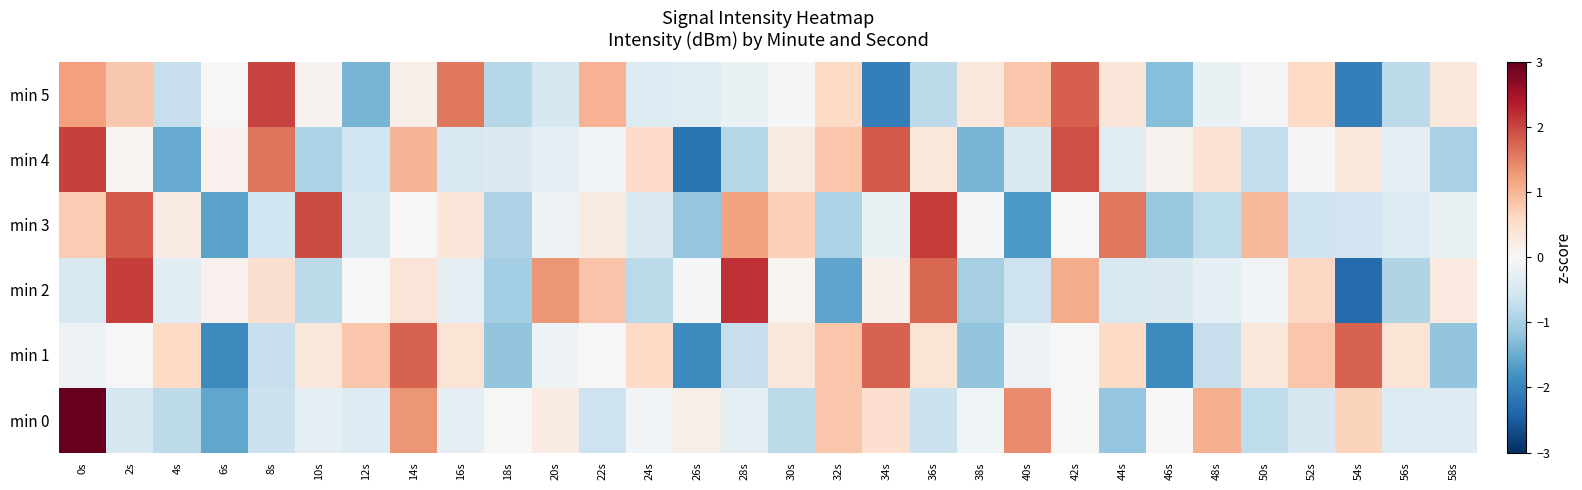

Which category has the lowest value across all series?

54s